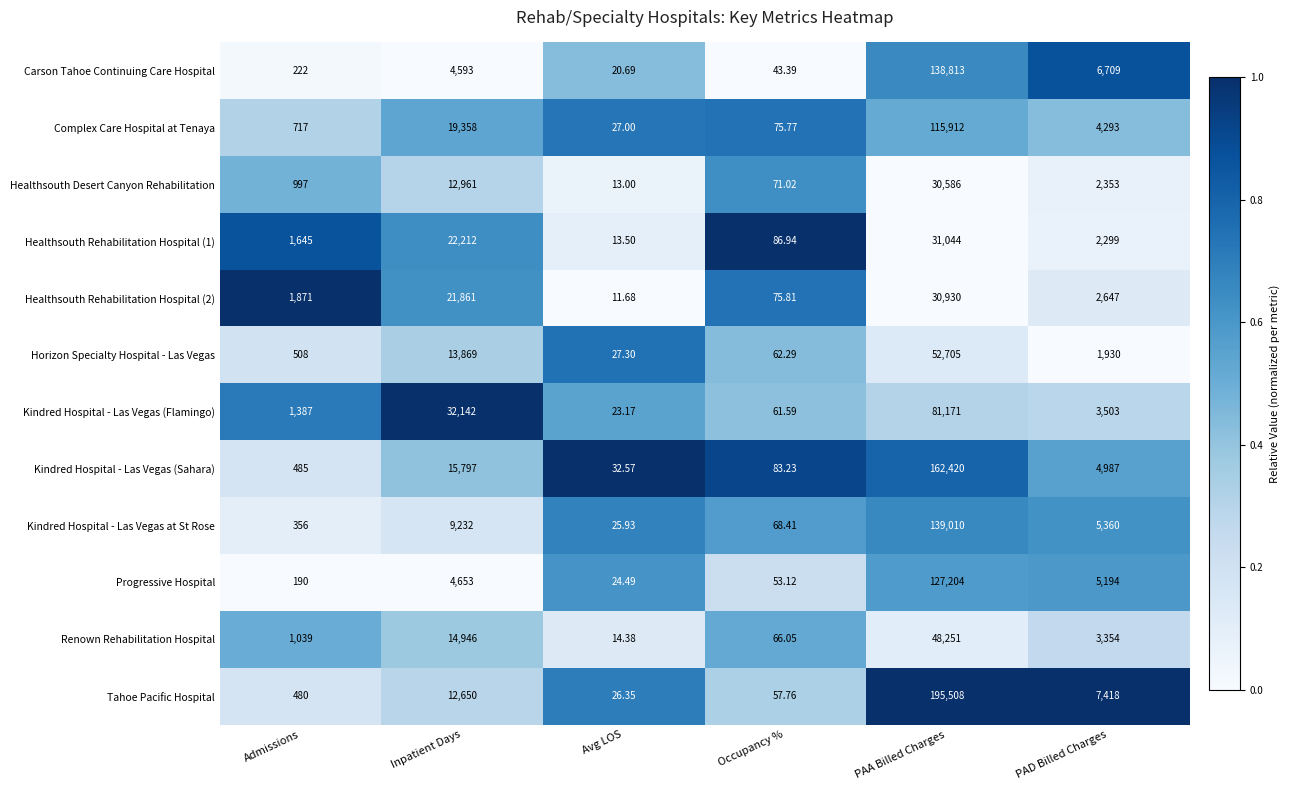

What is the spread (max minus min) of values at PAD Billed Charges?

5488.0